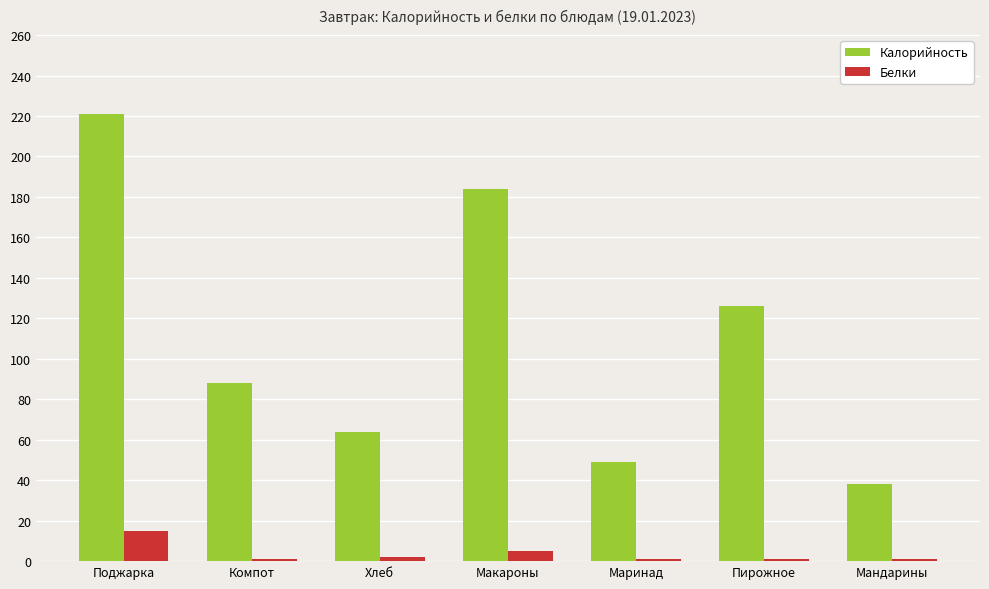

Is it true that Белки equals 1 at Компот?

True